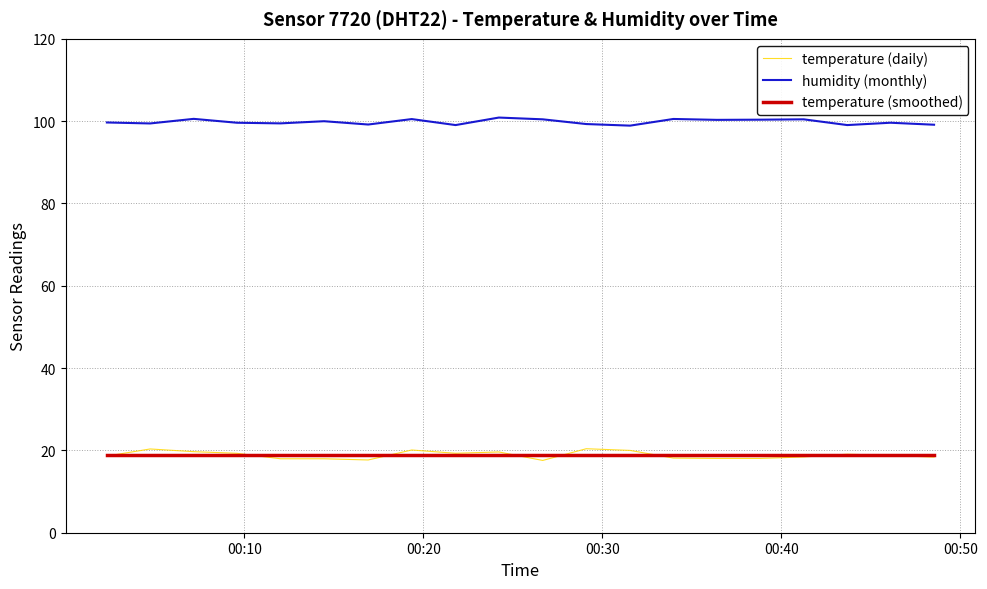

True or false: temperature (daily) and humidity (monthly) cross at least once.

False